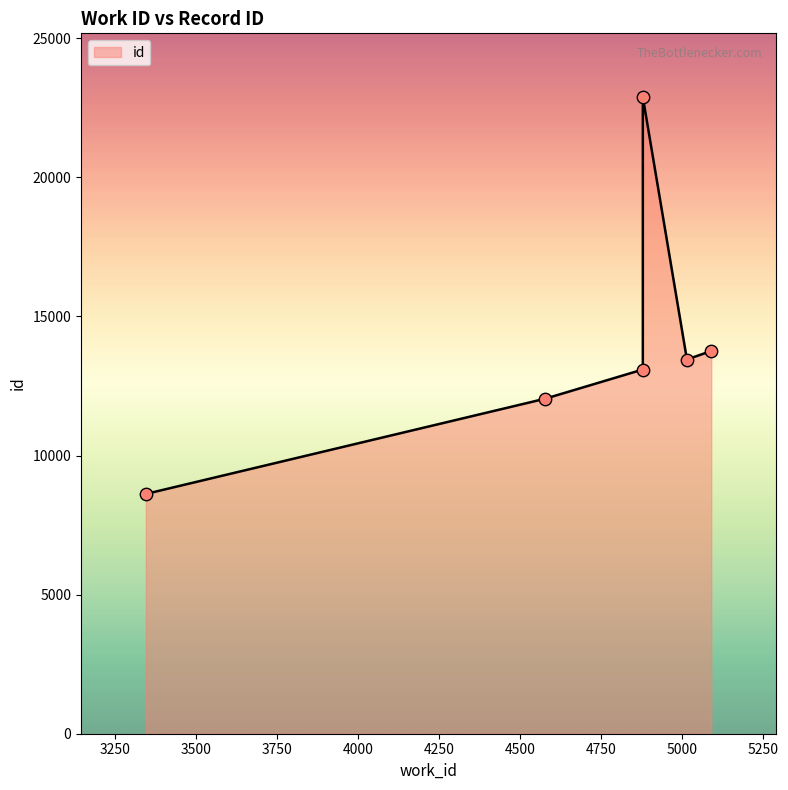

Which has a higher value, 4578 or 3346?

4578